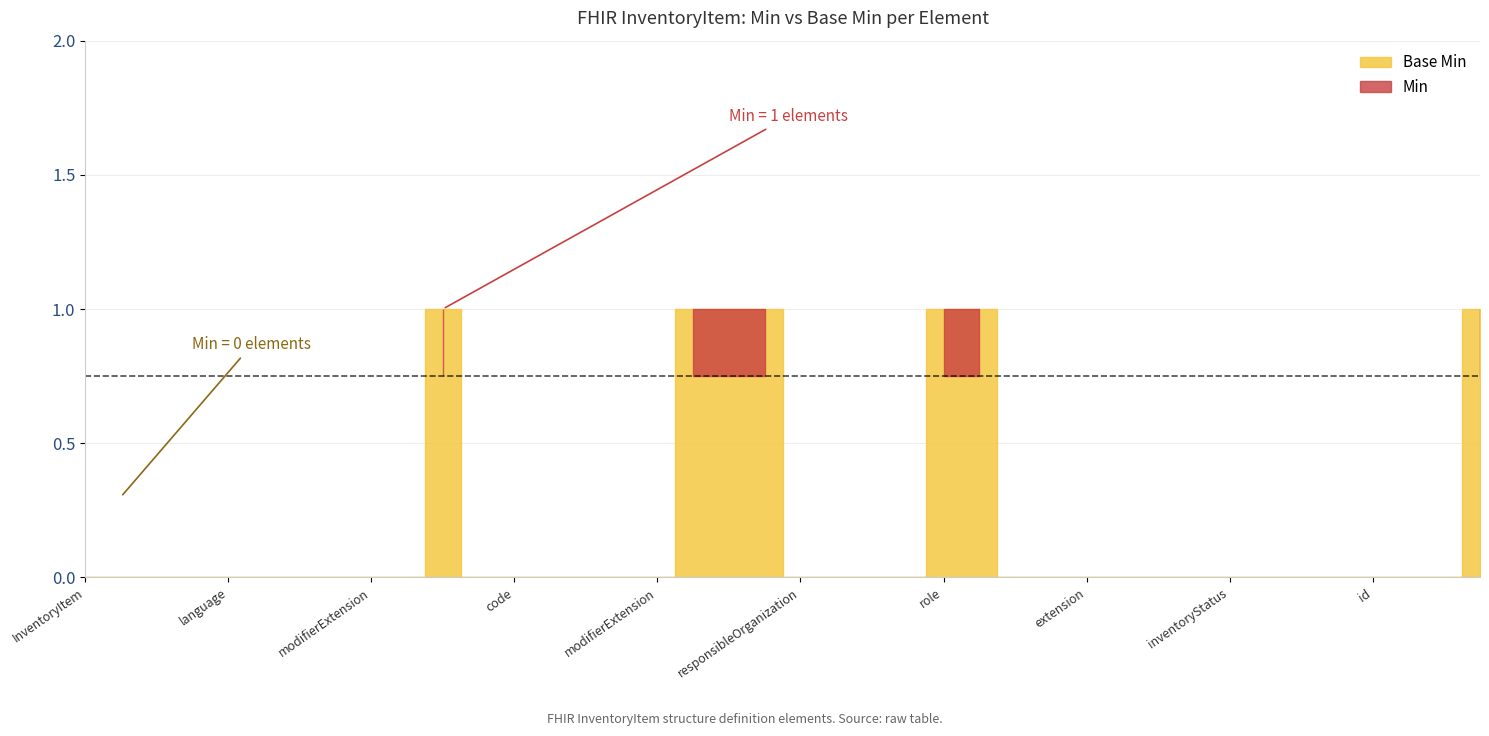

The Min series shows 0 at InventoryItem.description. True or false?

False